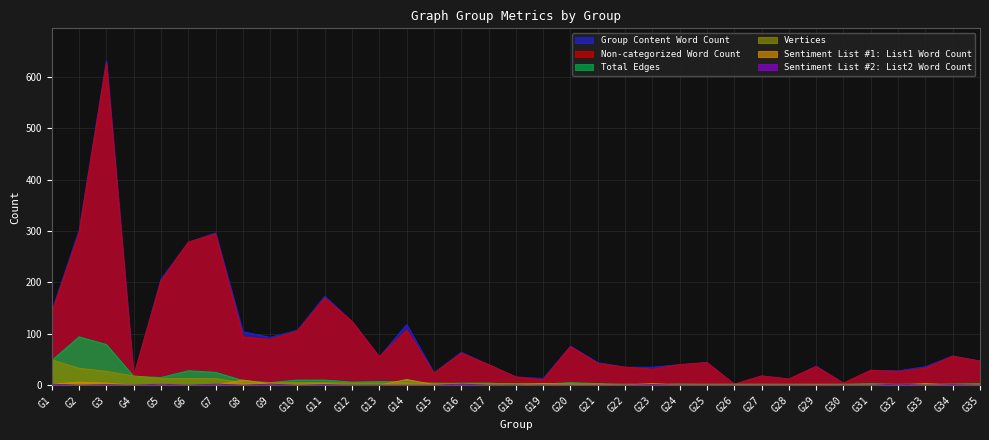

What is the maximum value shown in the chart?

631